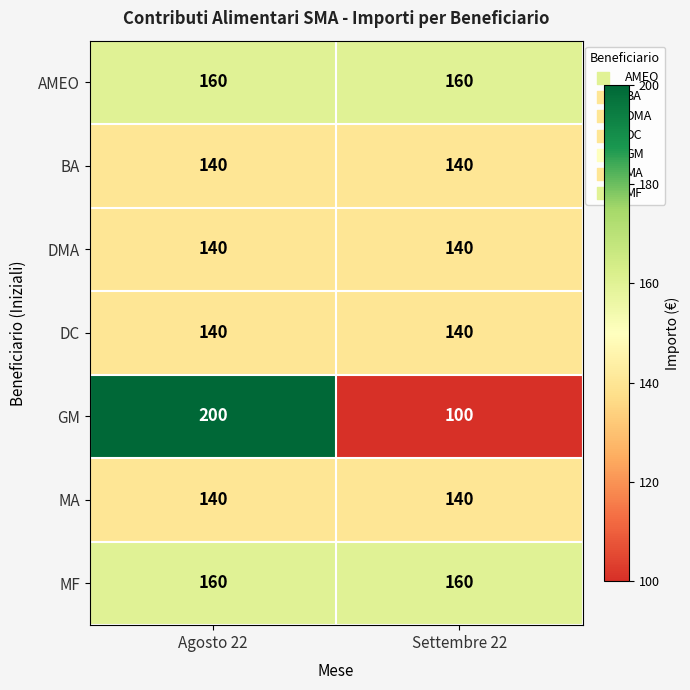

What is the sum of all DC values?

280